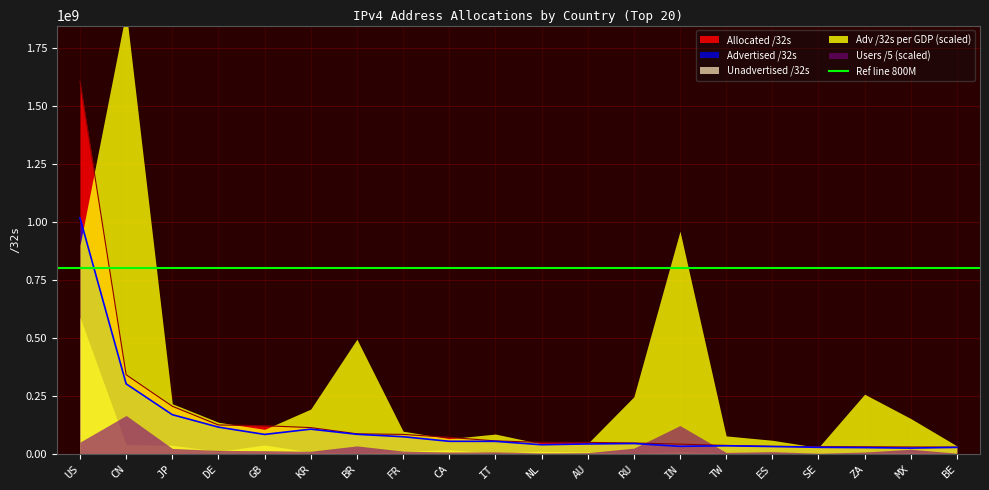

List the labels in order of Users value, smallest first.

BE, SE, NL, AU, TW, ZA, CA, IT, ES, KR, FR, GB, DE, MX, JP, RU, BR, US, IN, CN